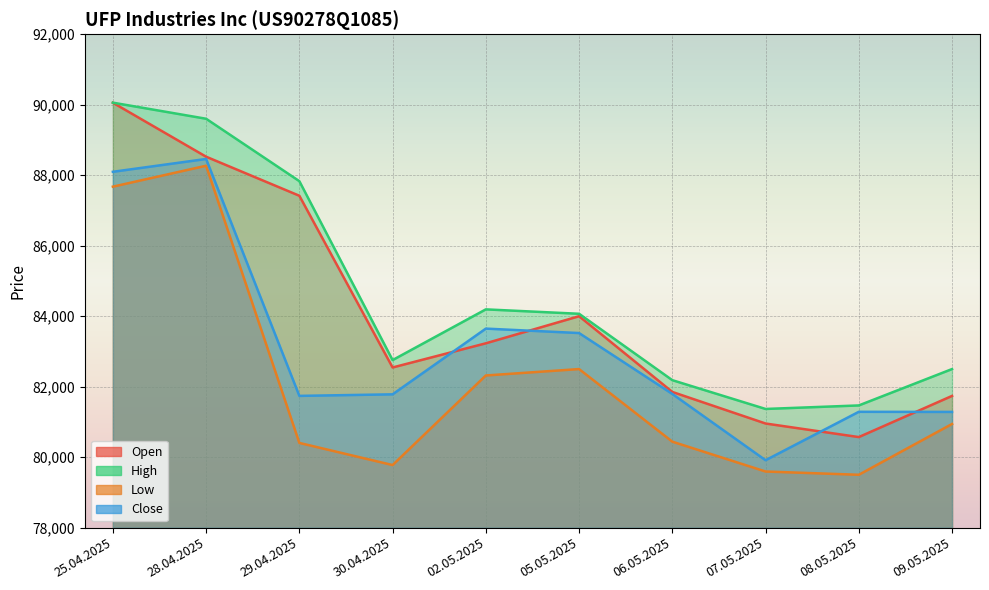

The High series shows 119726 at 02.05.2025. True or false?

False